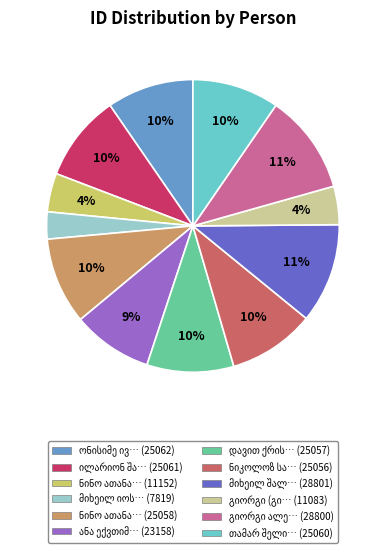

Is there a majority slice in this chart?

No